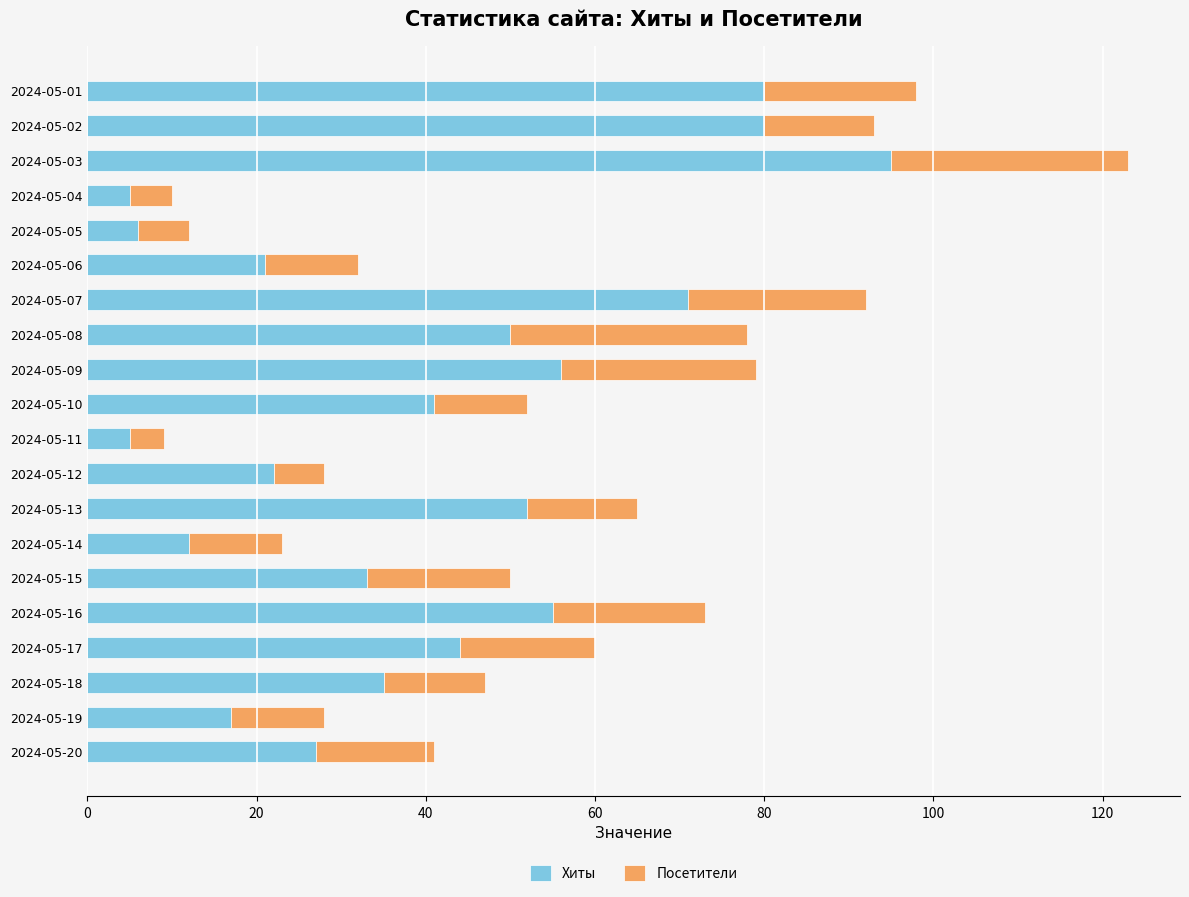

What is the lowest value of the Хиты series?

5